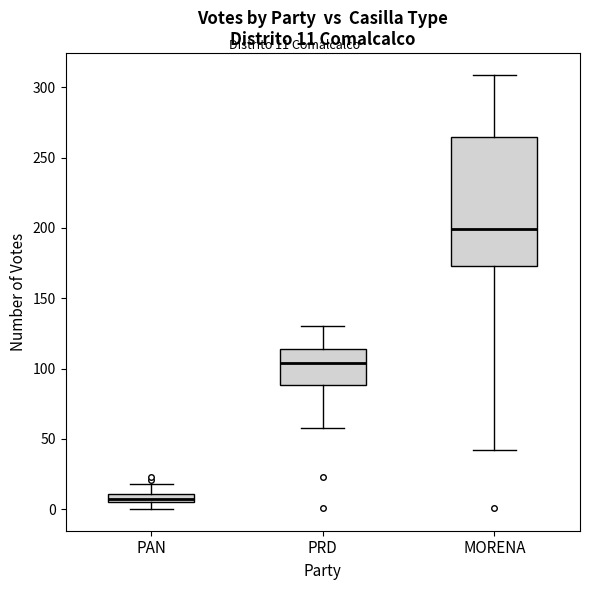

Which box's median line is the highest?

MORENA